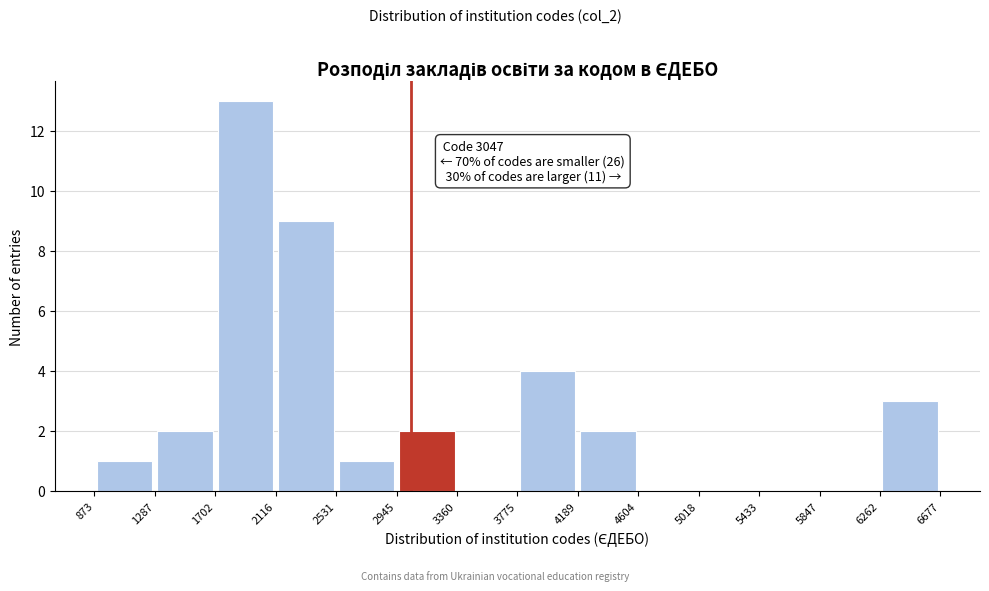

Which range on the x-axis has the tallest bar?

1702 to 2116